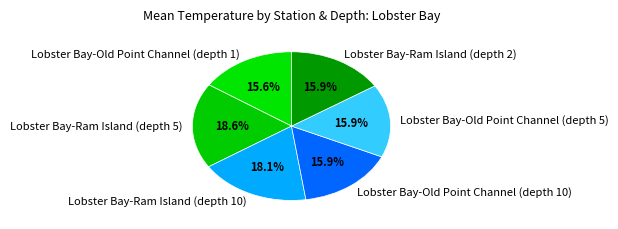

To the nearest percent, what percentage of the pie is Lobster Bay-Old Point Channel (depth 10)?

16%